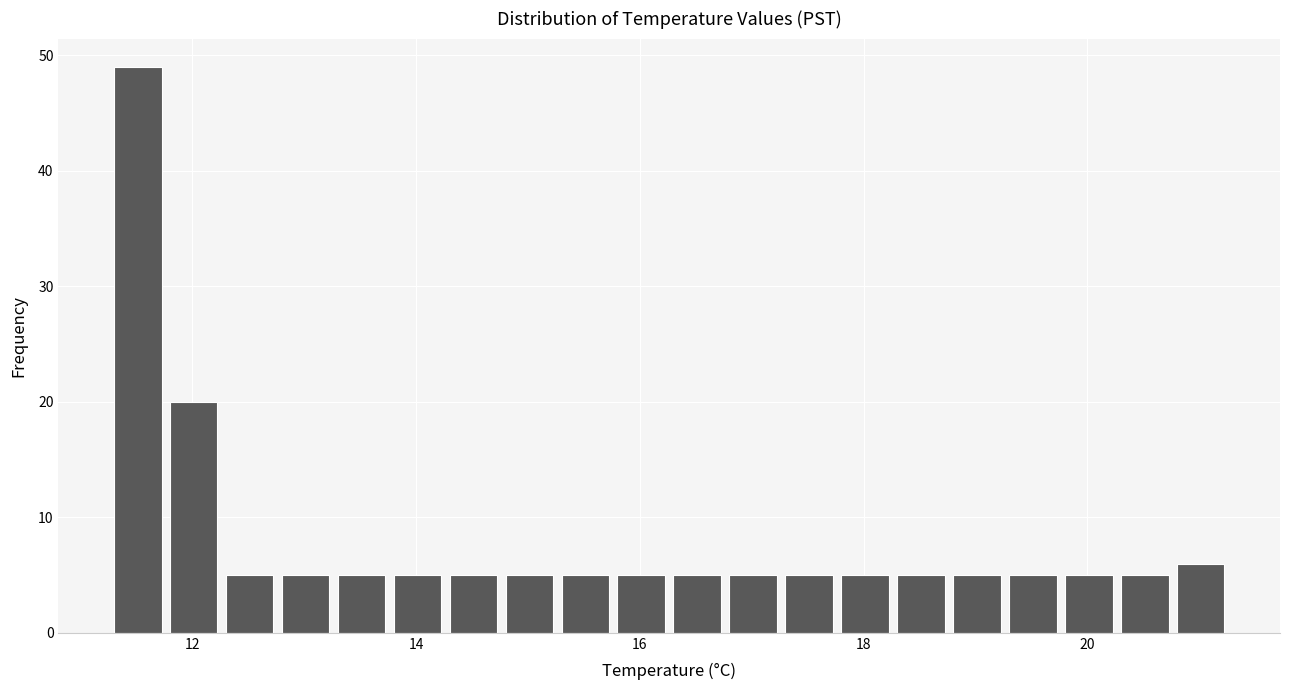

Around what value on the x-axis is the tallest bar? Give the approximate position of its centre, as read against the axis.

11.6